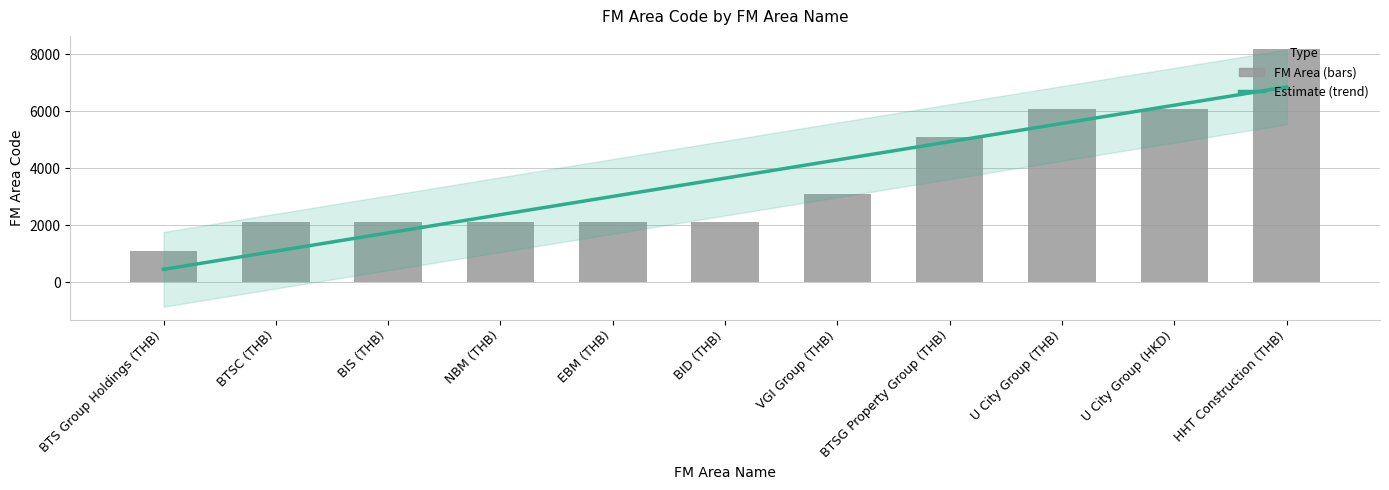

What is the maximum value shown in the chart?

8200